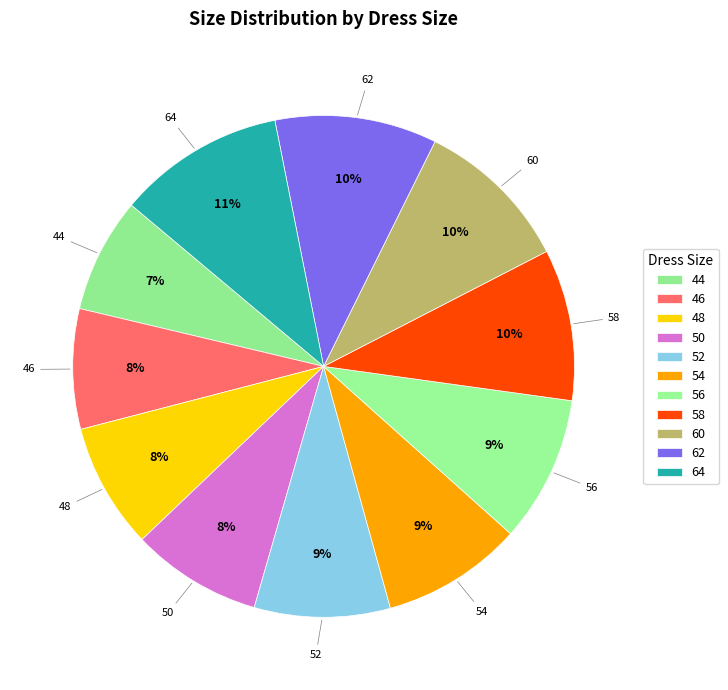

What percentage is the 60 slice, to the nearest percent?

10%